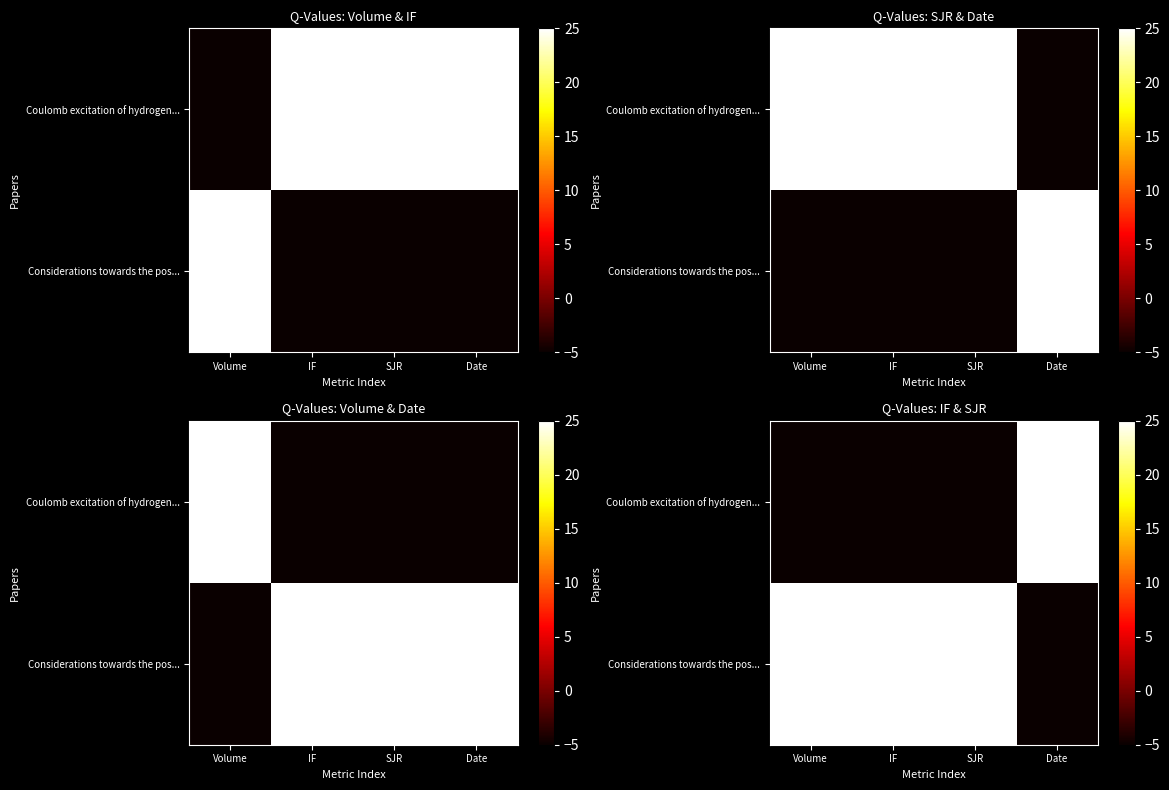

Is the value of Coulomb excitation of hydrogen... at IF greater than the value of Considerations towards the pos... at Volume?

No